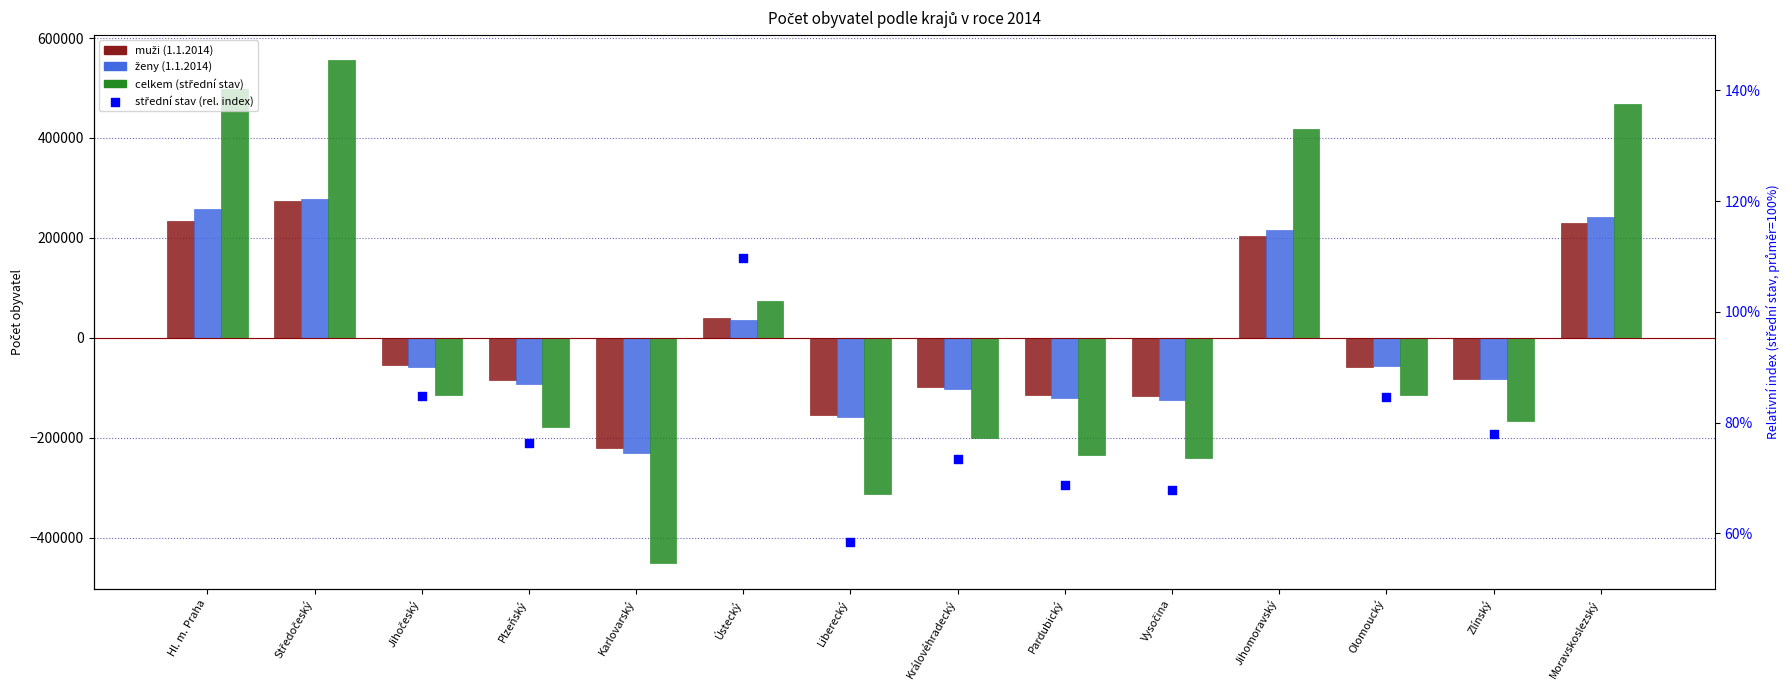

Is the value of muži (1.1.2014) at Moravskoslezský greater than the value of celkem (střední stav) at Jihočeský?

Yes